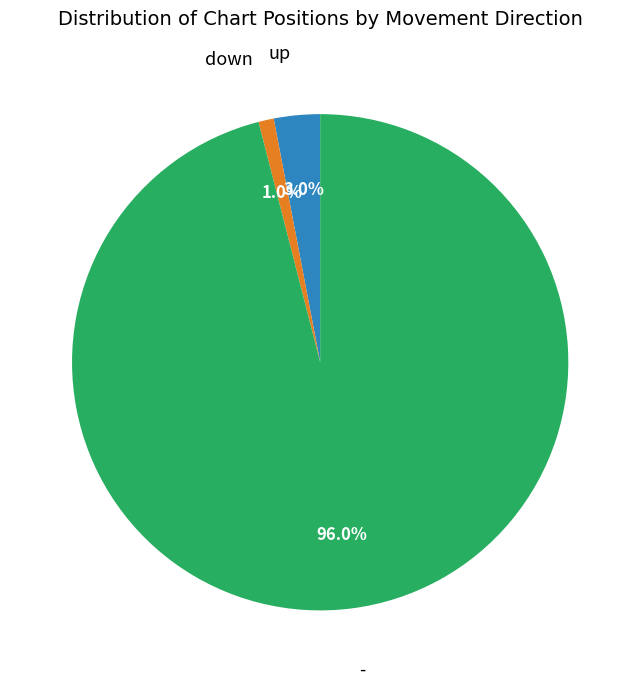

Is there a majority slice in this chart?

Yes